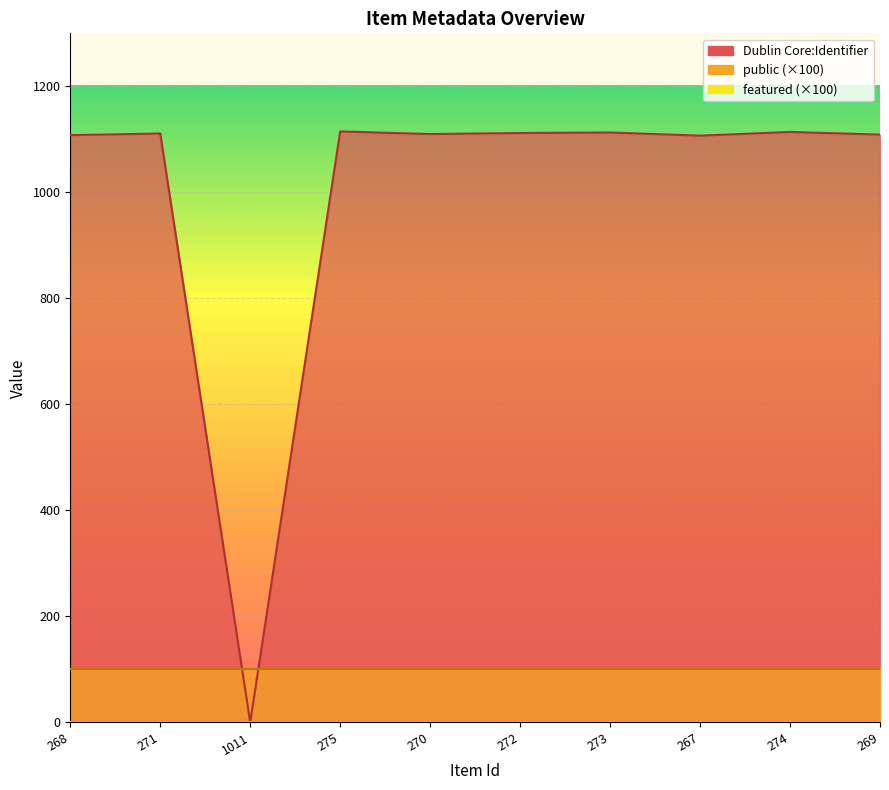

What value does the Dublin Core:Identifier series have at 273, to the nearest 50?

1100